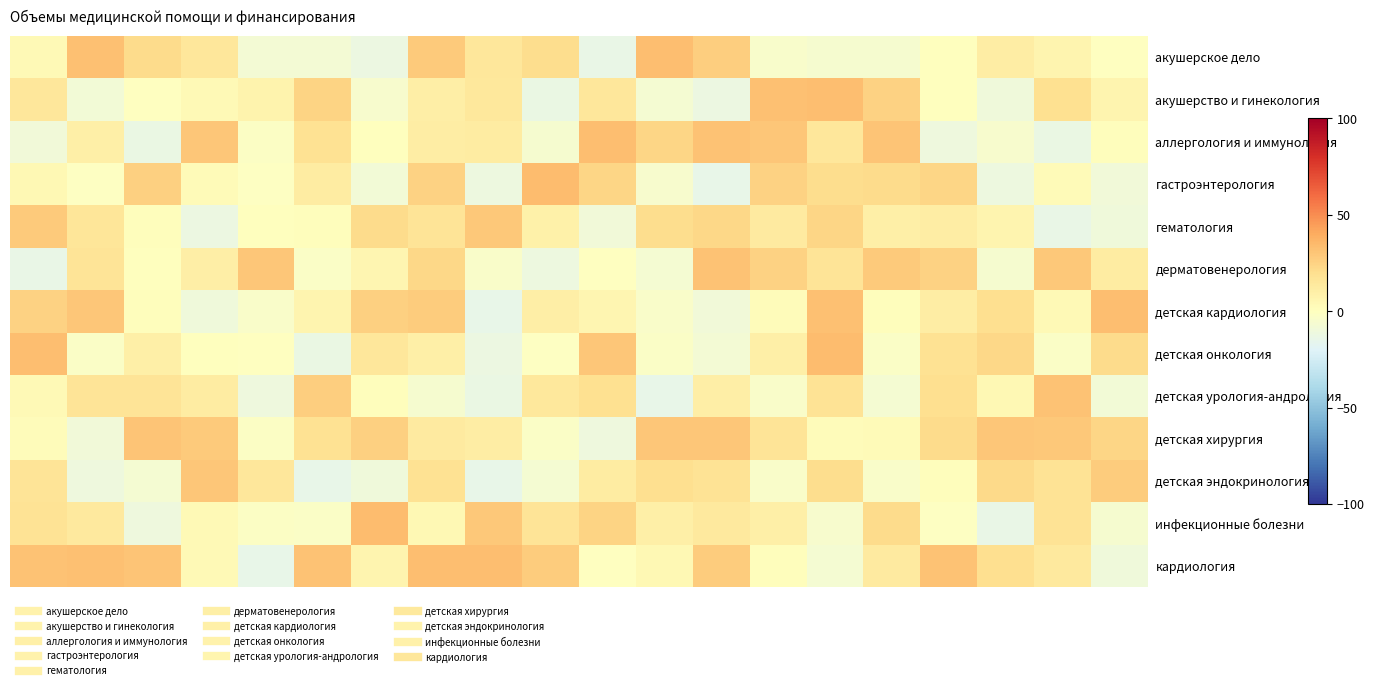

List the series in order of their peak value, lowest first.

гематология, детская эндокринология, детская хирургия, дерматовенерология, детская урология-андрология, акушерство и гинекология, кардиология, аллергология и иммунология, акушерское дело, детская кардиология, инфекционные болезни, детская онкология, гастроэнтерология